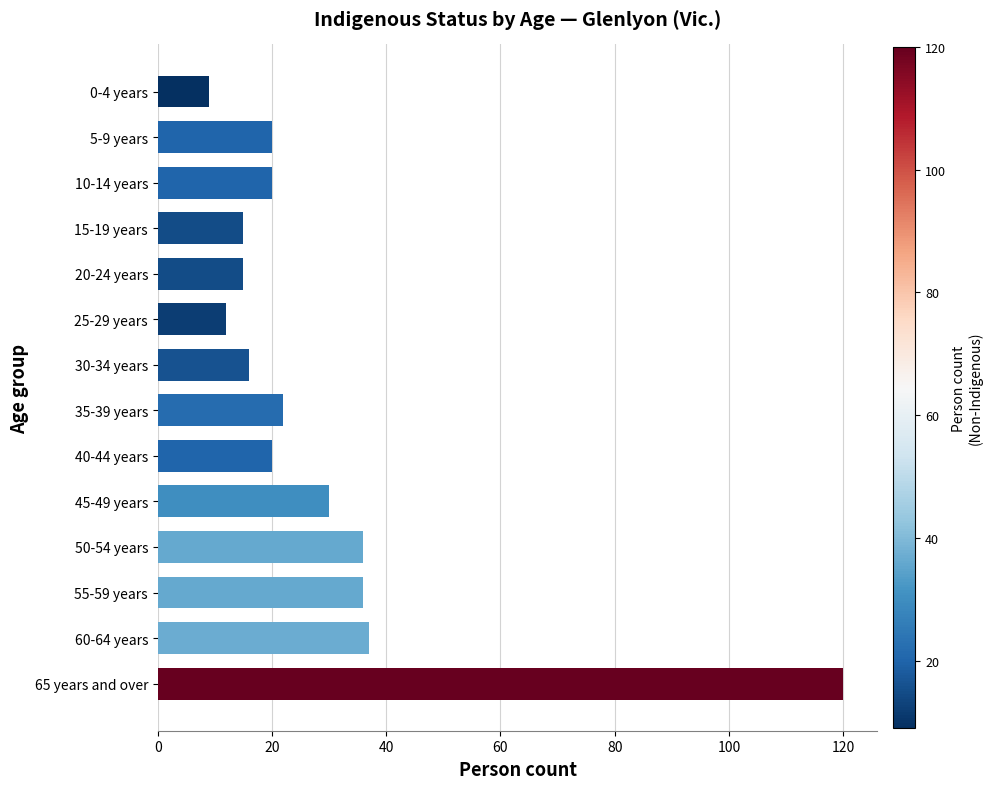

What is the greatest value displayed?

120